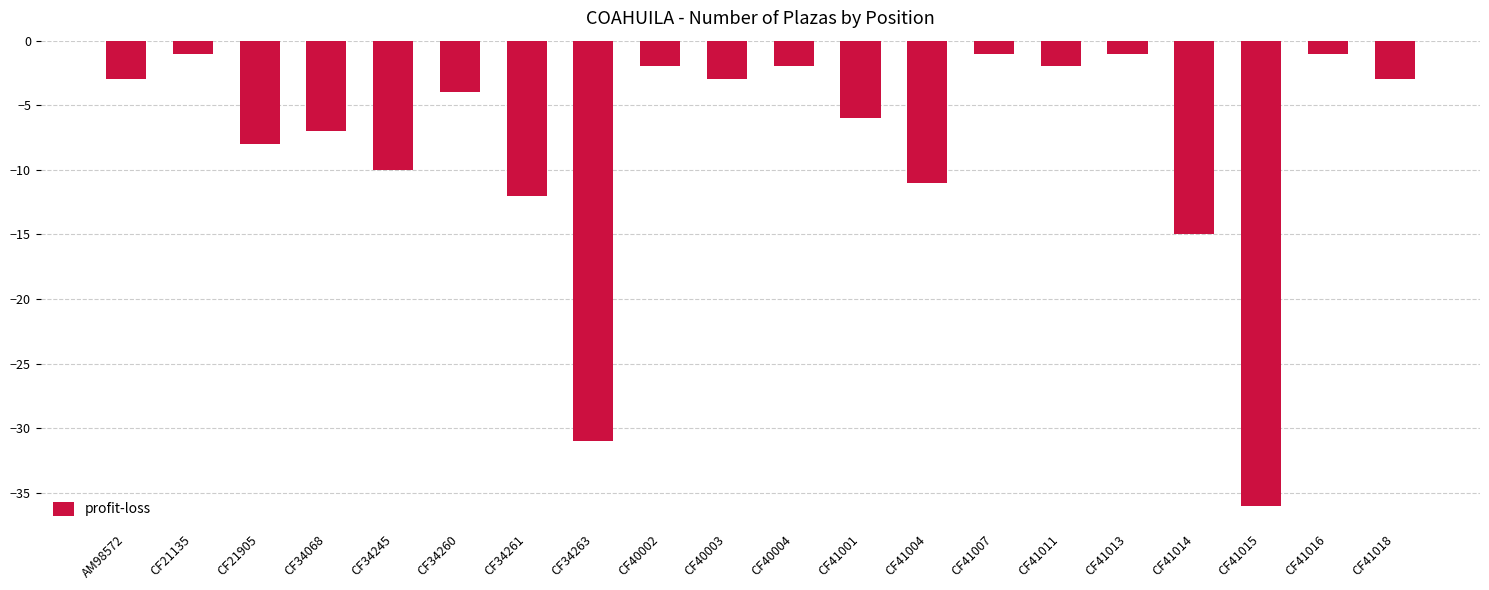

Reading left to right, transcribe all the data shown in this chart.

AM98572=-3	CF21135=-1	CF21905=-8	CF34068=-7	CF34245=-10	CF34260=-4	CF34261=-12	CF34263=-31	CF40002=-2	CF40003=-3	CF40004=-2	CF41001=-6	CF41004=-11	CF41007=-1	CF41011=-2	CF41013=-1	CF41014=-15	CF41015=-36	CF41016=-1	CF41018=-3